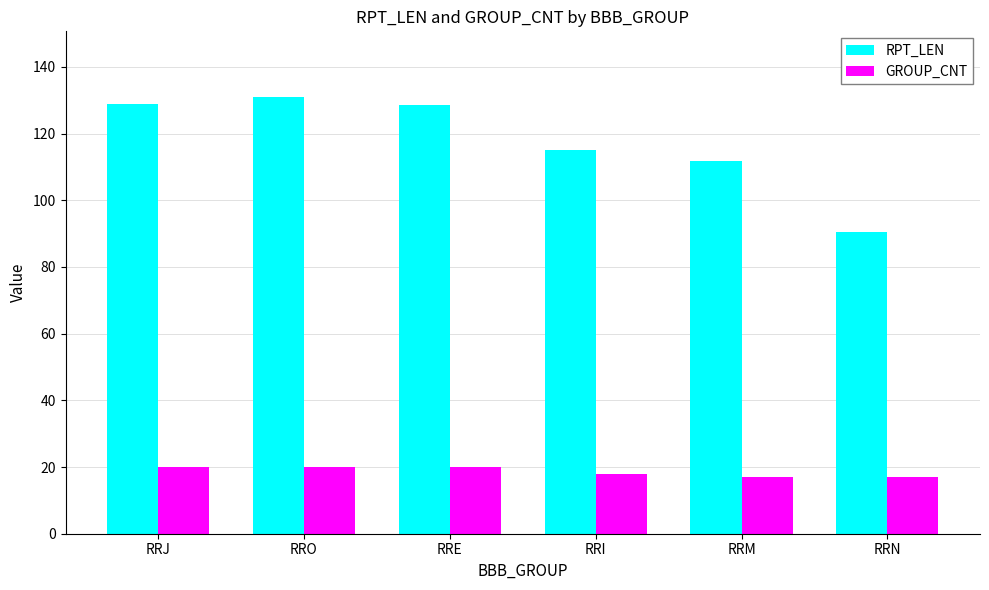

How many bars are there in each group?

2